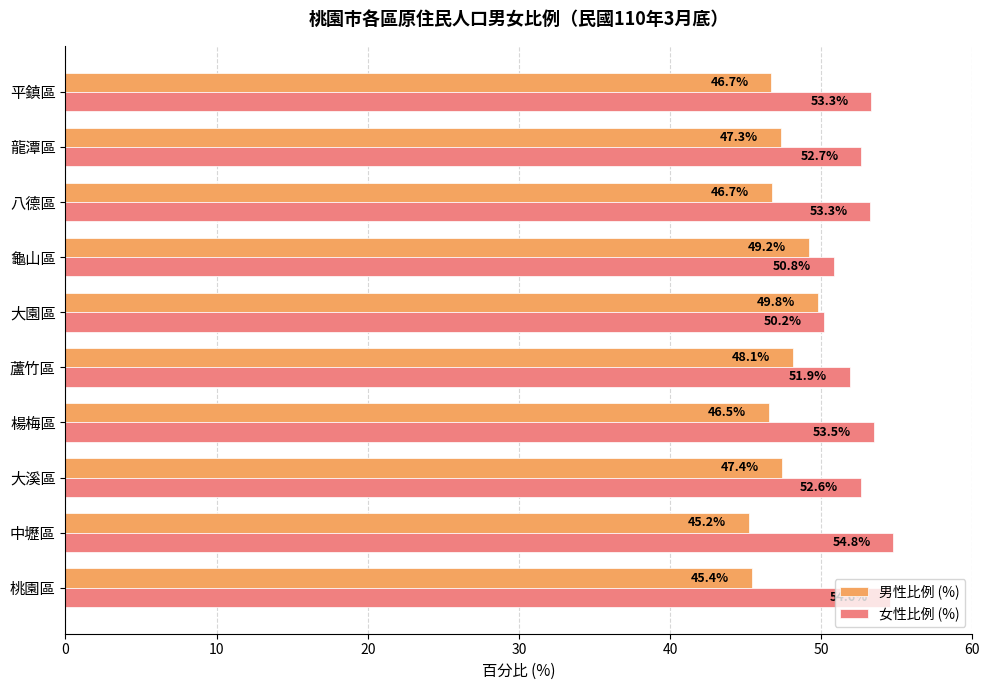

What is the difference between the highest and lowest values at 大園區?

0.4